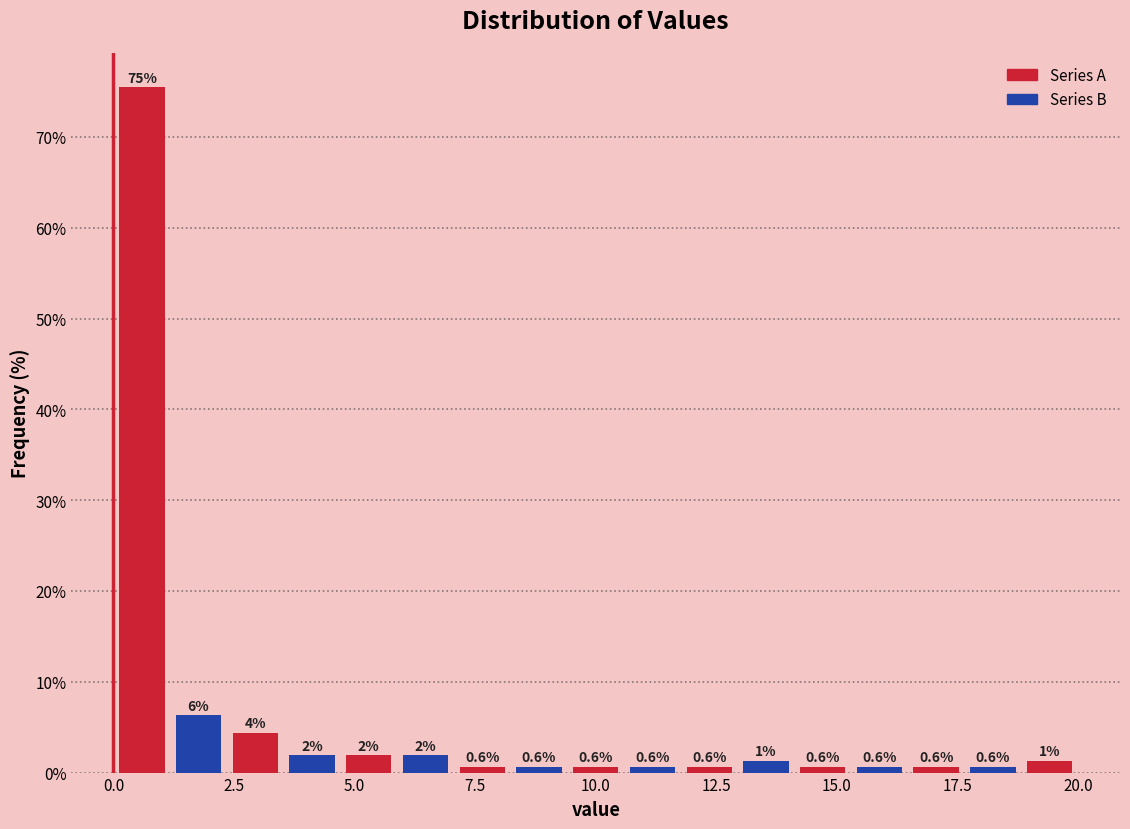

Read against the x-axis, roughly where is the centre of the tallest bar?

0.5